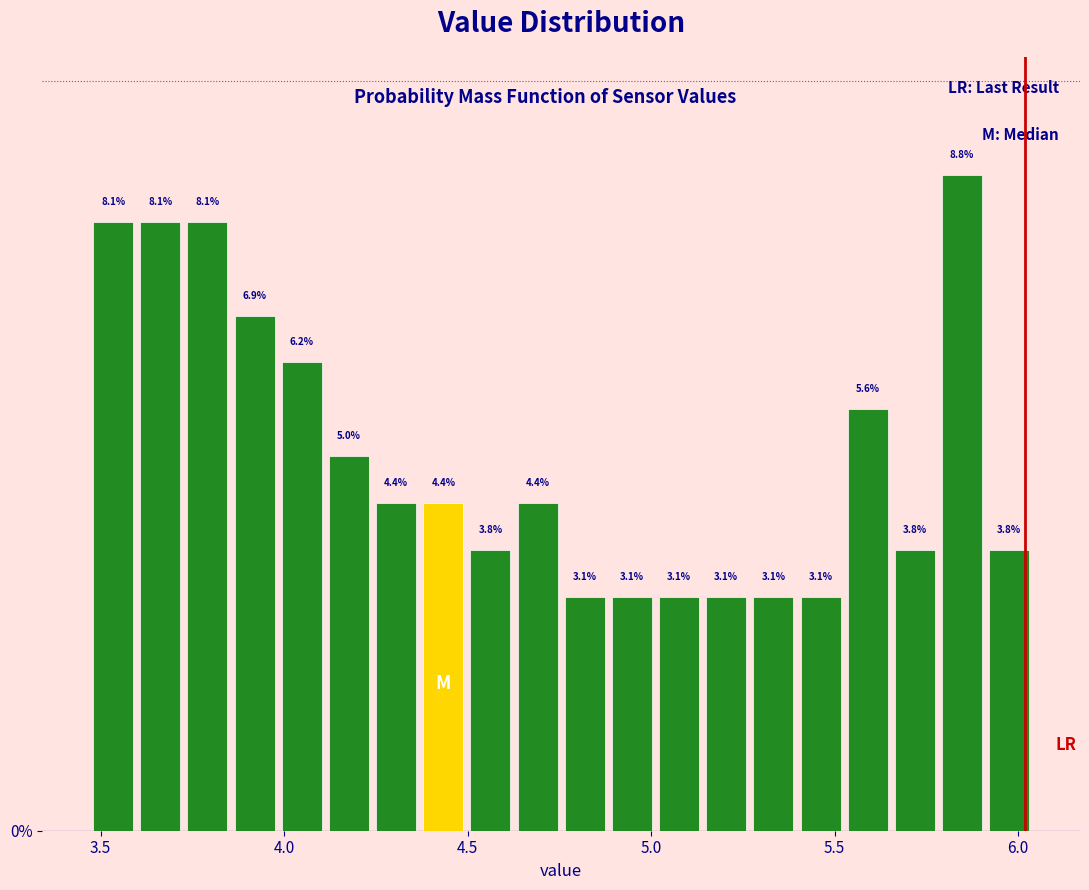

Read against the x-axis, roughly where is the centre of the tallest bar?

5.85